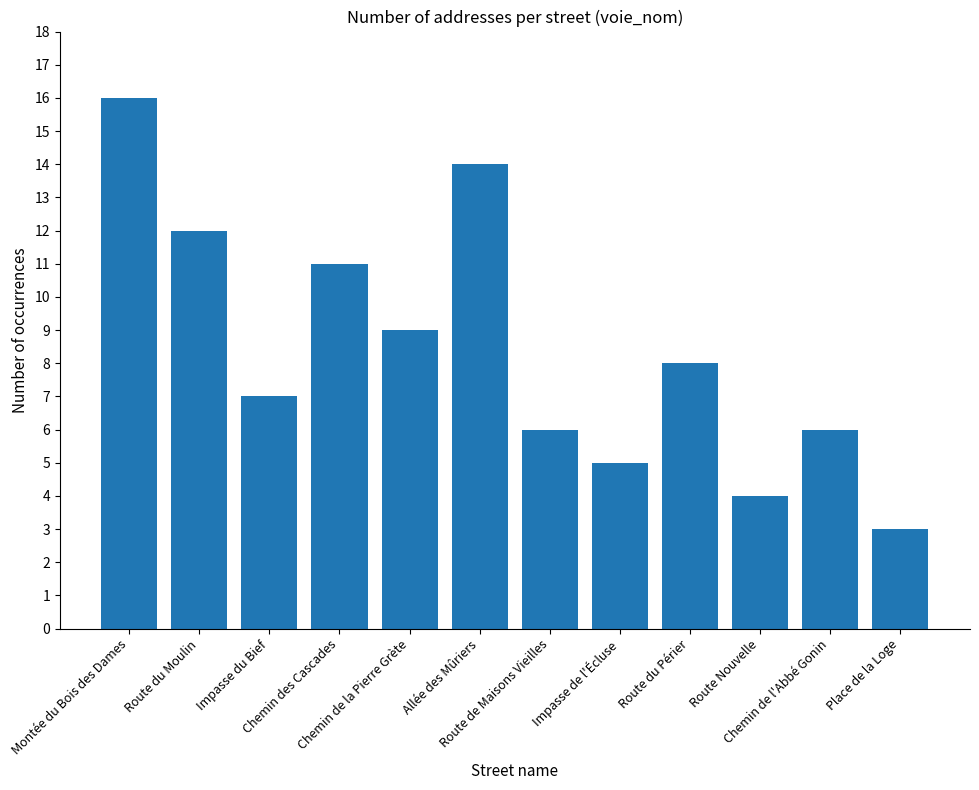

At which label is the value closest to 9?

Chemin de la Pierre Grète